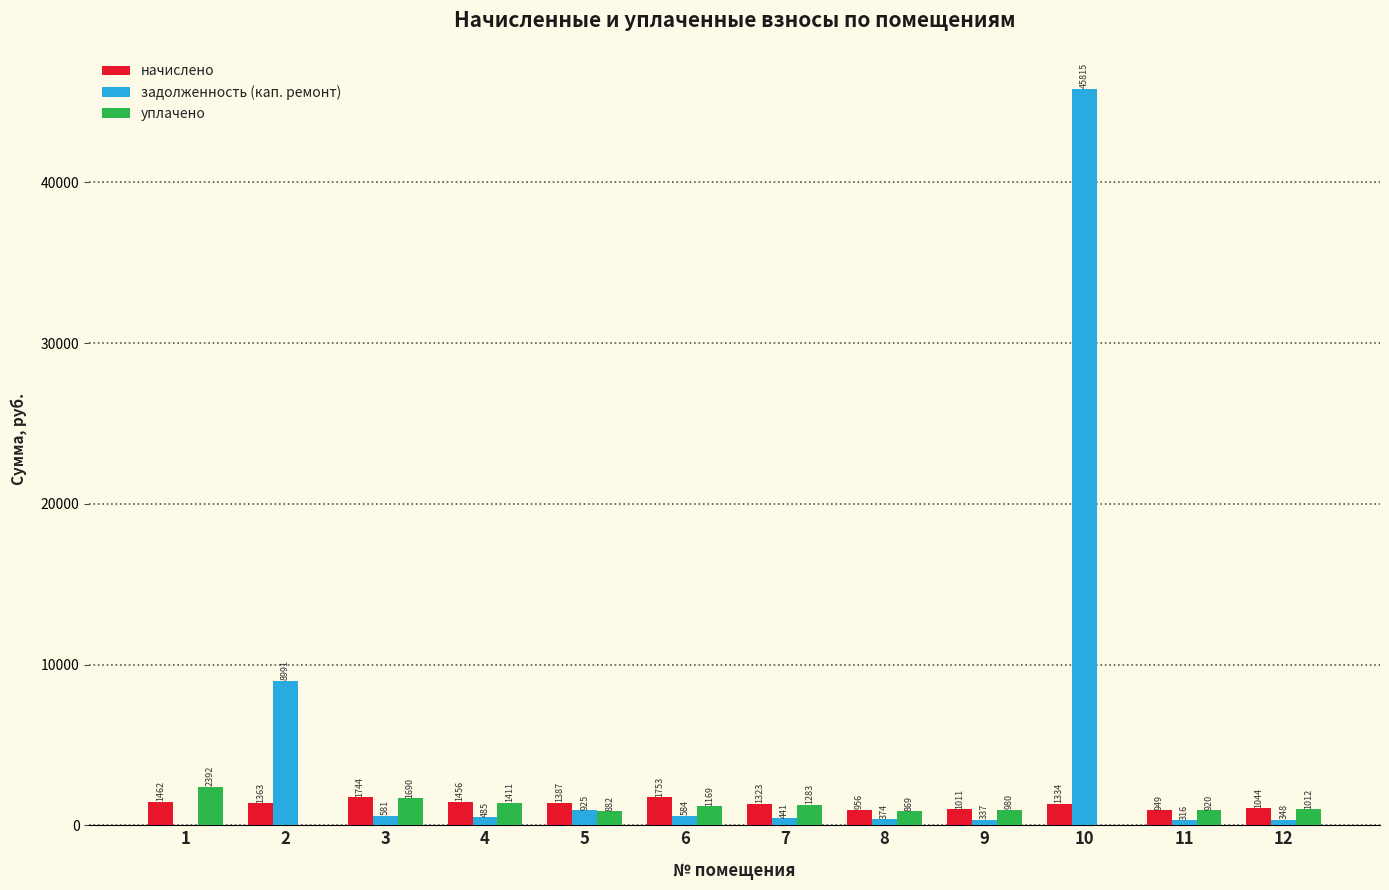

Which series has the widest spread of values?

задолженность (кап. ремонт)